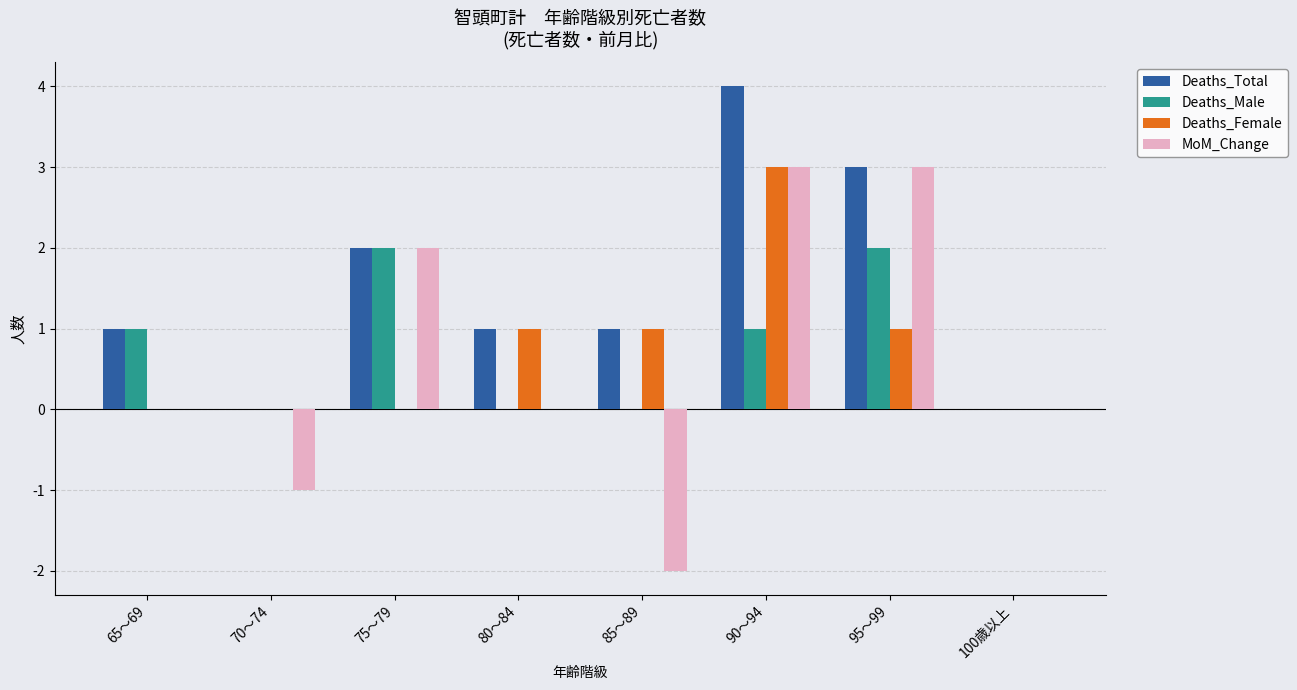

Is it true that Deaths_Female equals 1 at 95～99?

True